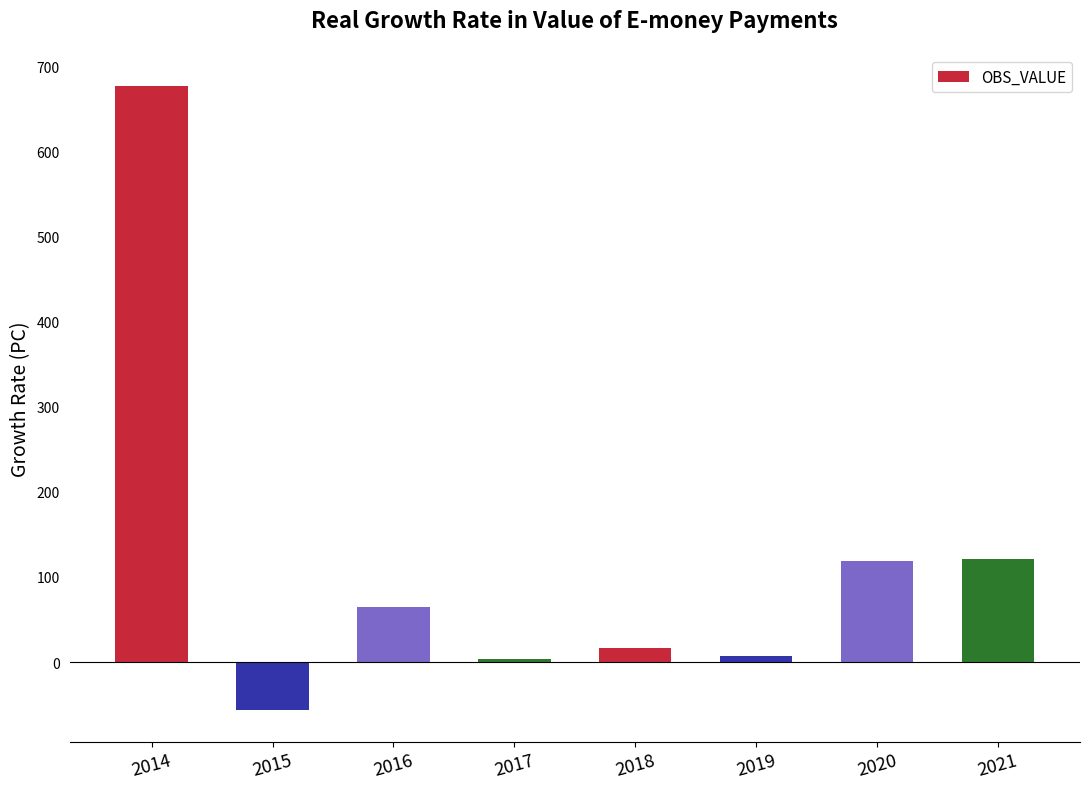

What is the greatest value displayed?

677.2